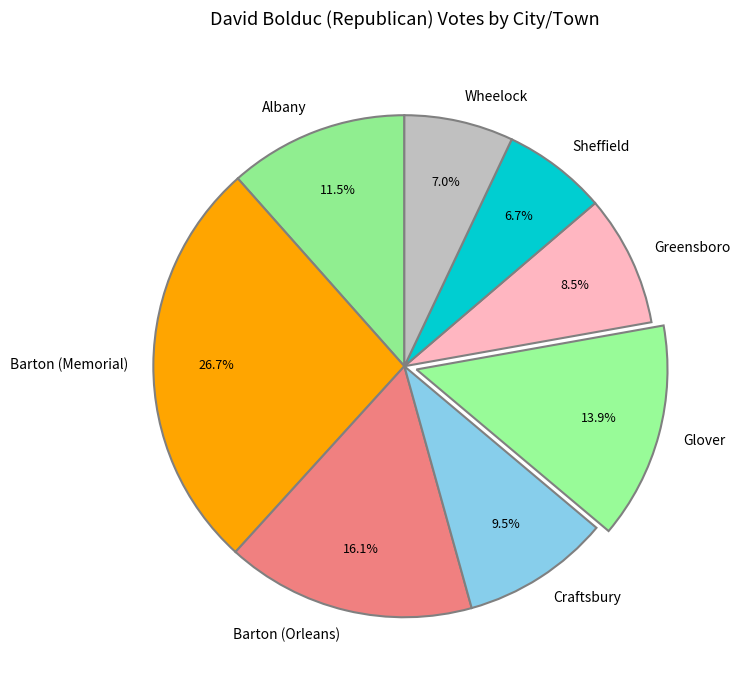

Combined, what portion of the pie is Sheffield and Glover?

20.6%